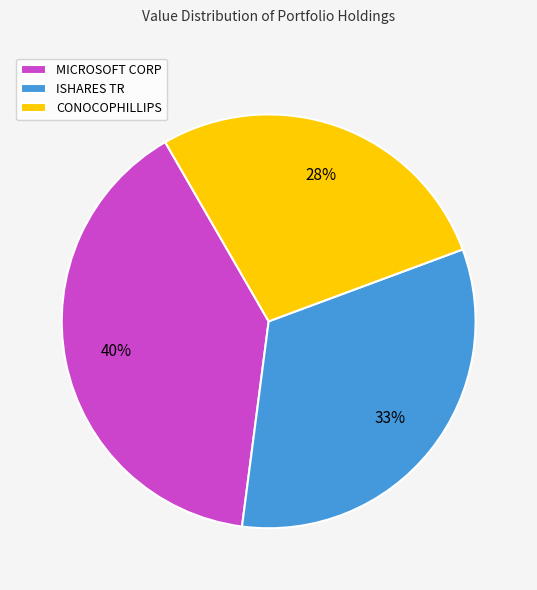

Which slice is the smallest?

CONOCOPHILLIPS